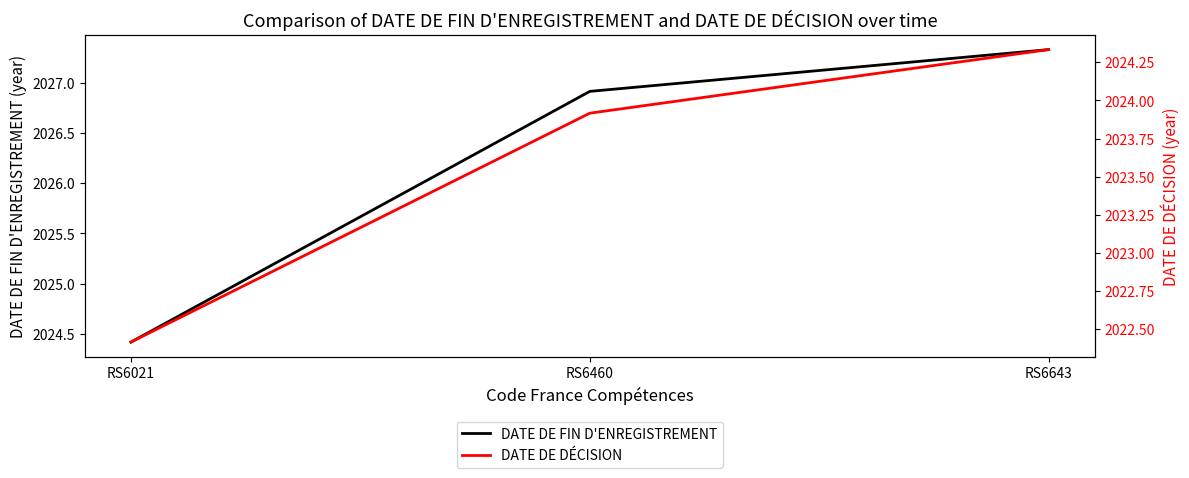

Which series changed the most between RS6021 and RS6460?

DATE DE FIN D'ENREGISTREMENT